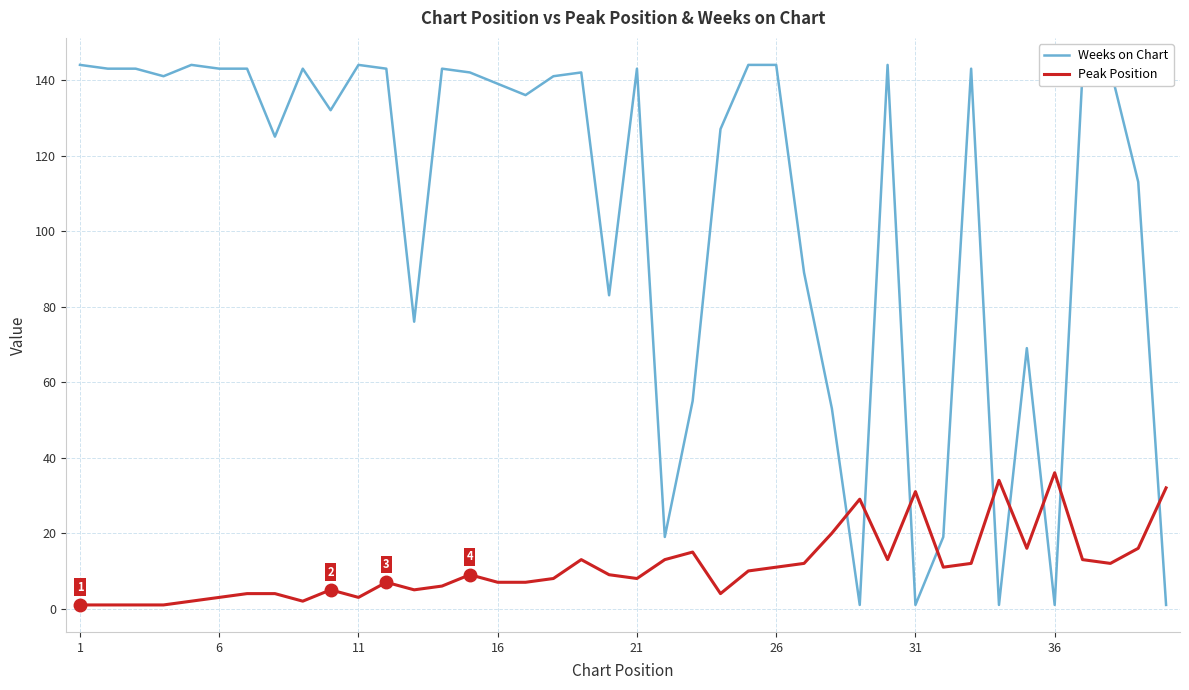

Reading left to right, list all the values displayed in this chart.

Weeks on Chart: 144	143	143	141	144	143	143	125	143	132	144	143	76	143	142	139	136	141	142	83	143	19	55	127	144	144	89	53	1	144	1	19	143	1	69	1	142	143	113	1
Peak Position: 1	1	1	1	2	3	4	4	2	5	3	7	5	6	9	7	7	8	13	9	8	13	15	4	10	11	12	20	29	13	31	11	12	34	16	36	13	12	16	32